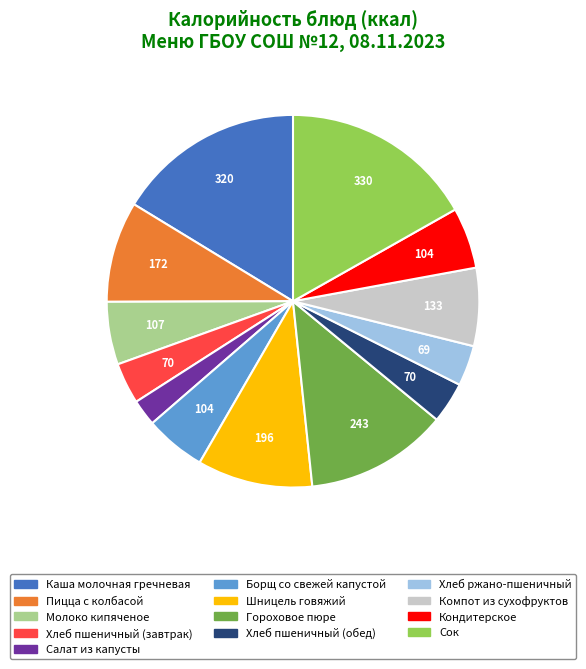

Which slice is the smallest?

Салат из капусты